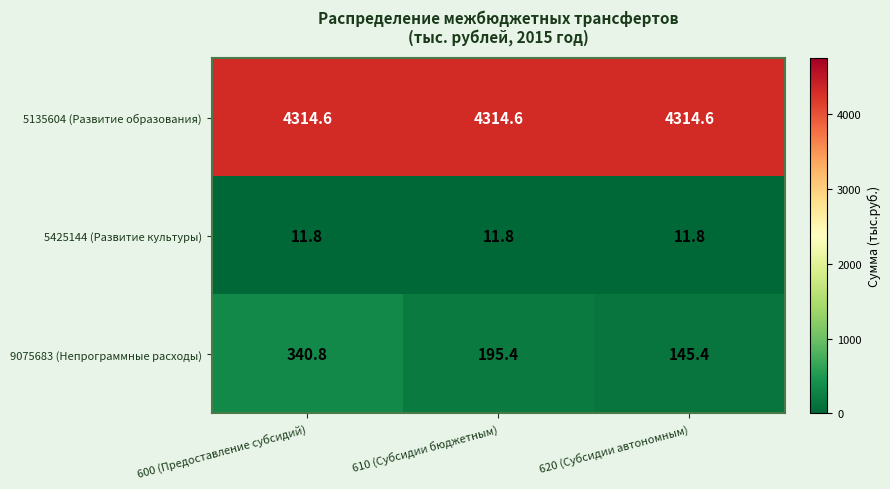

At which category is the sum across all series the highest?

600 (Предоставление субсидий)